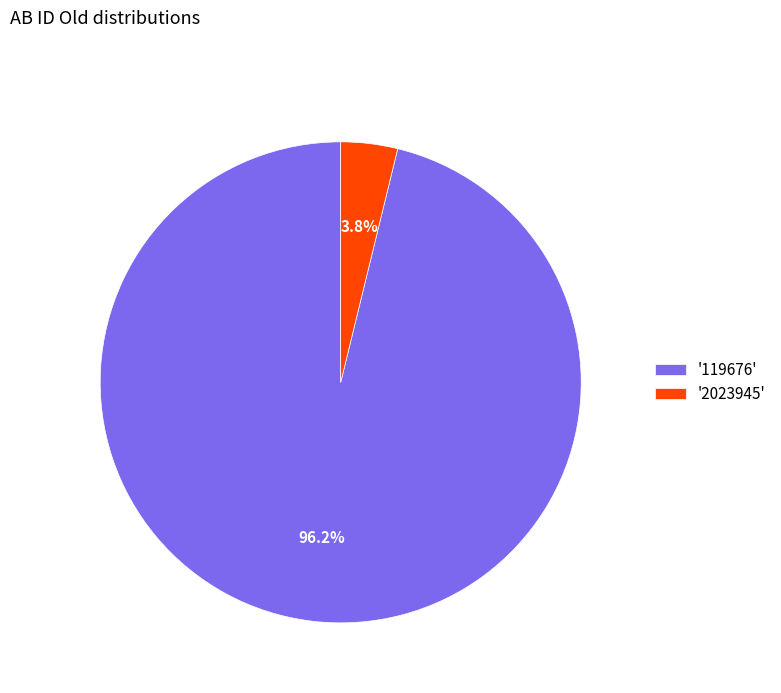

To the nearest percent, what is the difference between the largest and smallest slice percentages?

92%